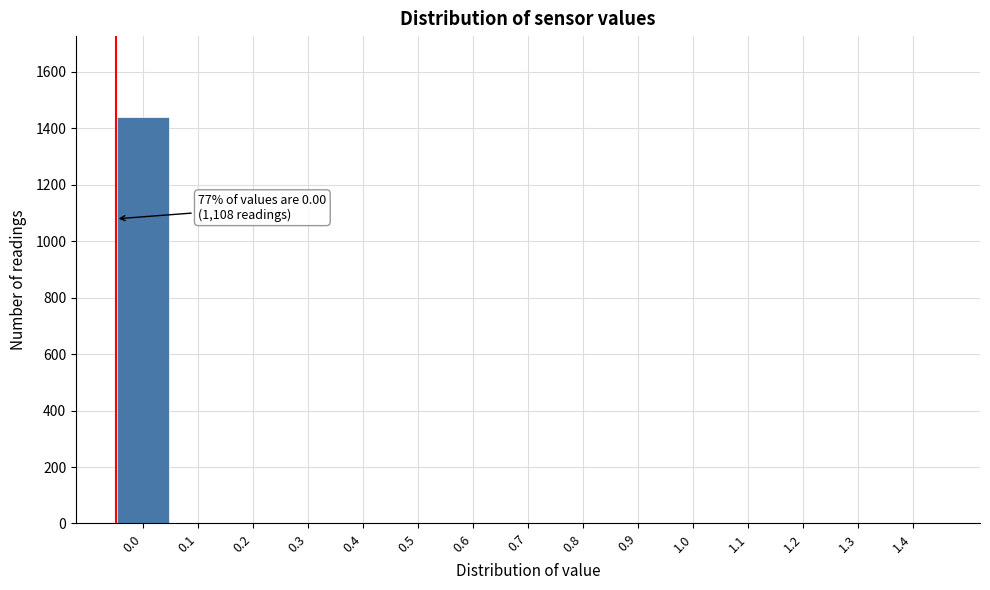

Reading left to right, extract all data points from this chart.

0.0=1439	0.1=0	0.2=0	0.3=0	0.4=0	0.5=0	0.6=0	0.7=0	0.8=0	0.9=0	1.0=0	1.1=0	1.2=0	1.3=0	1.4=0